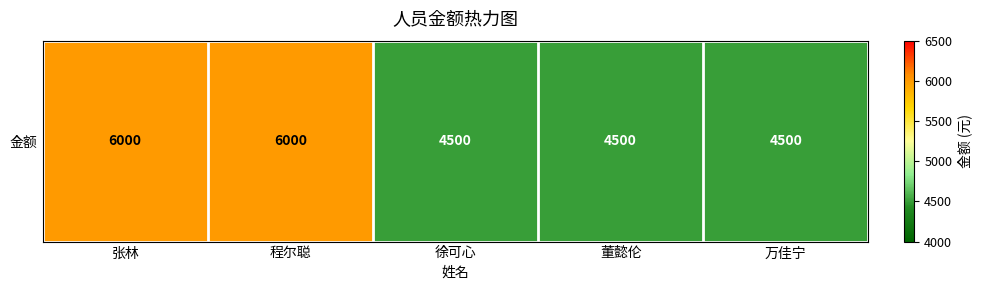

Reading left to right, what are all the values shown in this chart?

6000	6000	4500	4500	4500